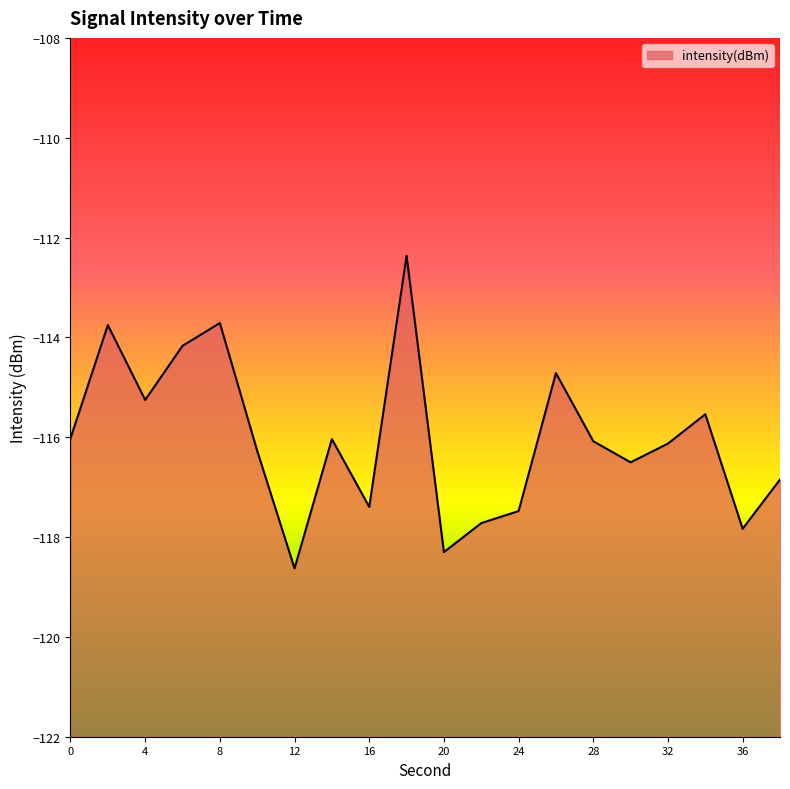

Rank the categories by value from highest to lowest.

18, 8, 2, 6, 26, 4, 34, 0, 14, 28, 32, 10, 30, 38, 16, 24, 22, 36, 20, 12